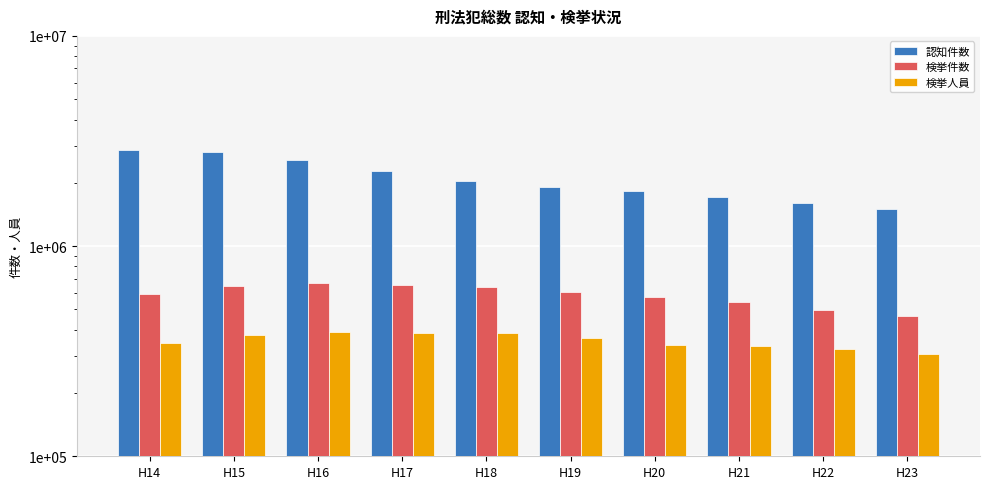

Does the chart contain any negative values?

No